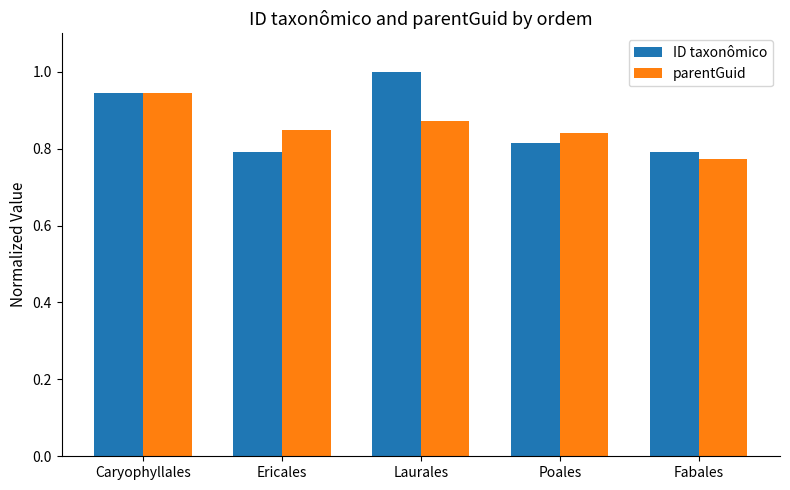

What is the sum of the ID taxonômico values at Laurales and Fabales?

1.8